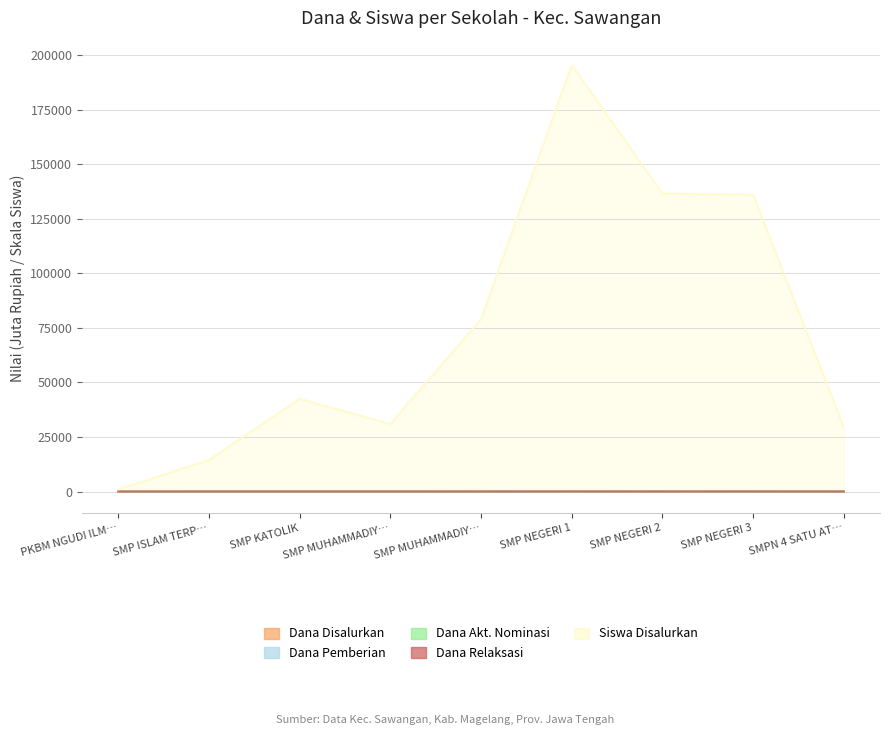

At which category does Siswa Disalurkan reach its first local peak?

SMP KATOLIK